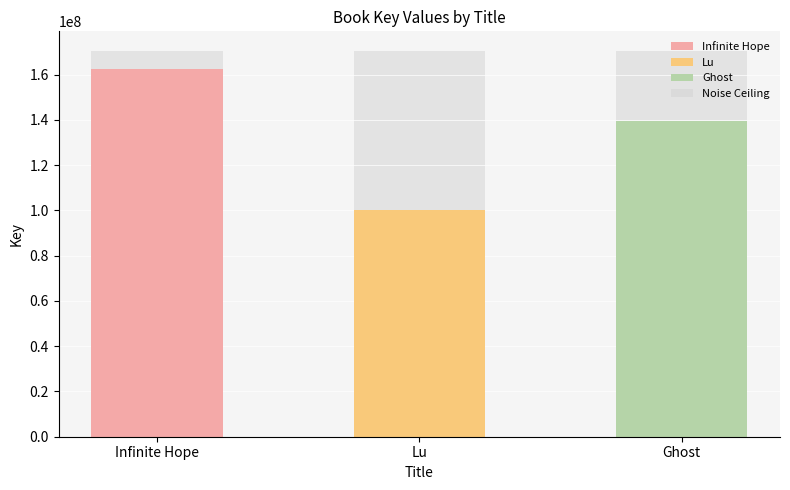

Rank the categories by Key value from lowest to highest.

Lu, Ghost, Infinite Hope